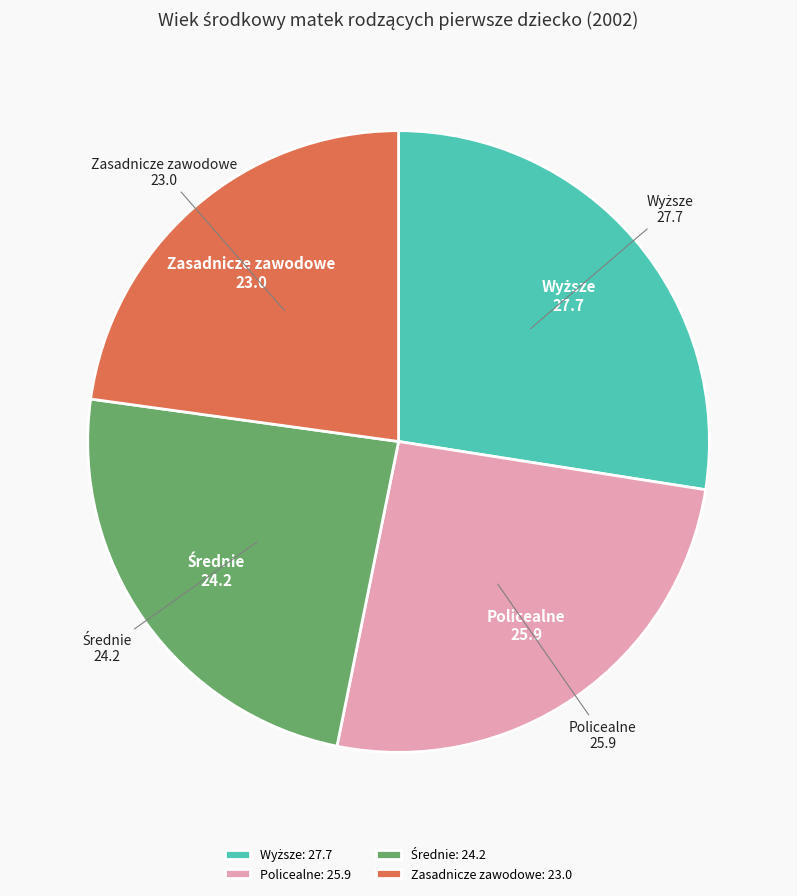

Is the sum of Zasadnicze zawodowe: 23.0 and Policealne: 25.9 greater than half?

No